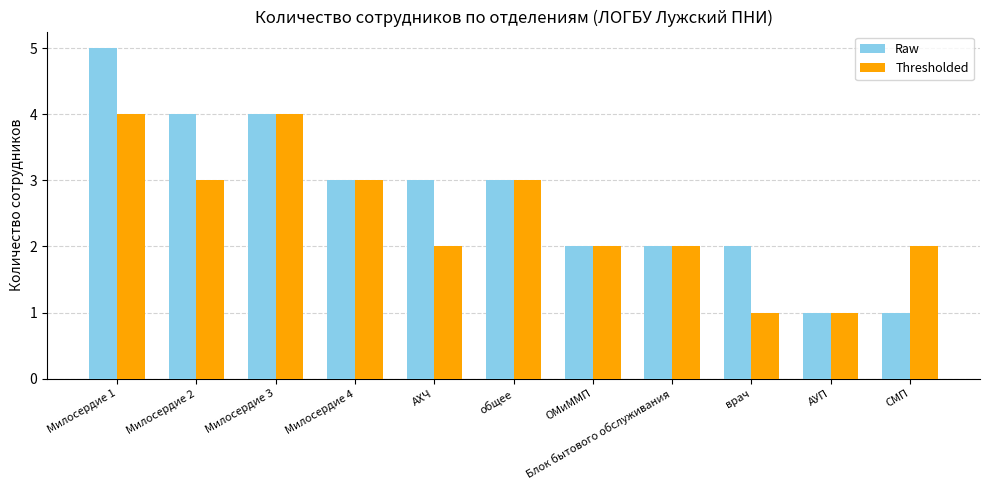

True or false: Raw has a value of 4 at Милосердие 2.

True